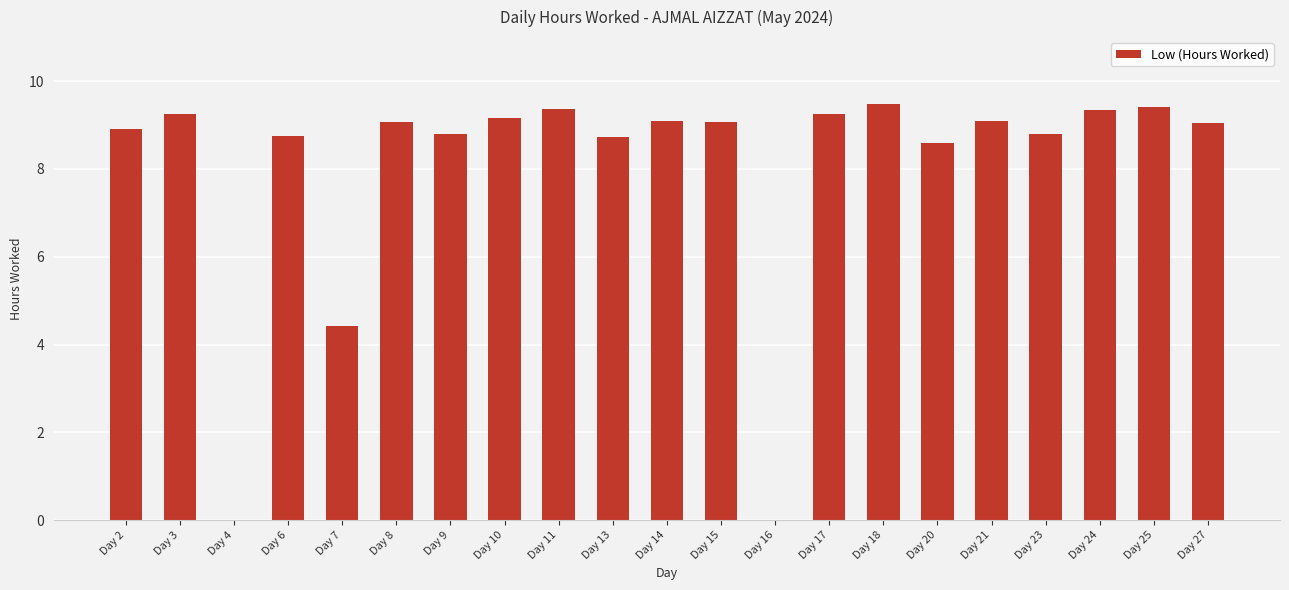

Which has a higher value, Day 15 or Day 23?

Day 15